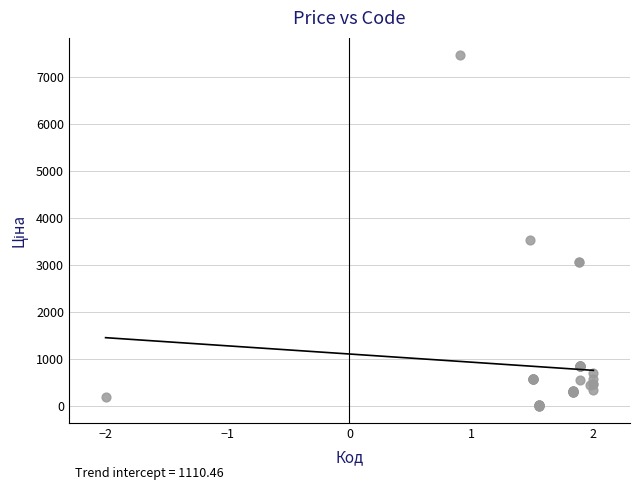

What Y value in the scatter plot is closest to 3734?

3533.1